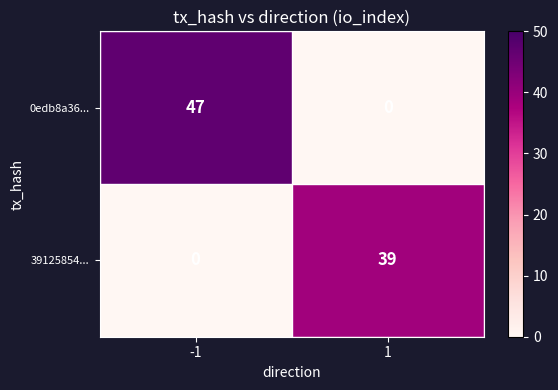

Reading left to right, list all the values displayed in this chart.

0edb8a36...: -1=47	1=0
39125854...: -1=0	1=39